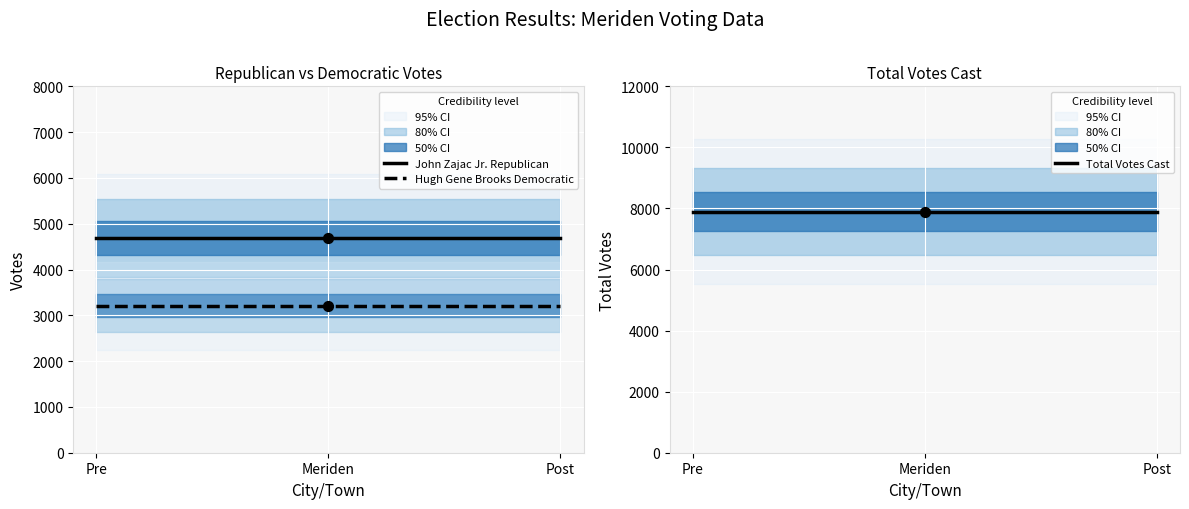

What are all the series names shown in the legend?

John Zajac Jr. Republican, Hugh Gene Brooks Democratic, Total Votes Cast